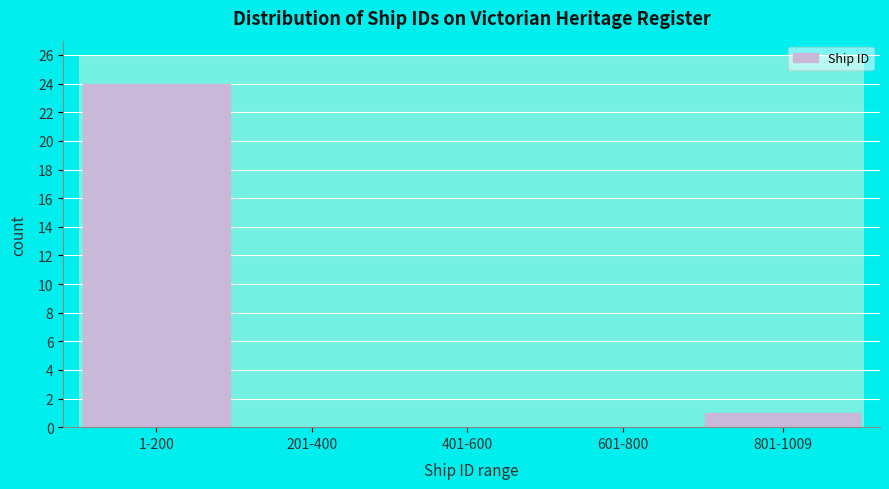

Reading right to left, list all the values displayed in this chart.

801-1009=1	601-800=0	401-600=0	201-400=0	1-200=24